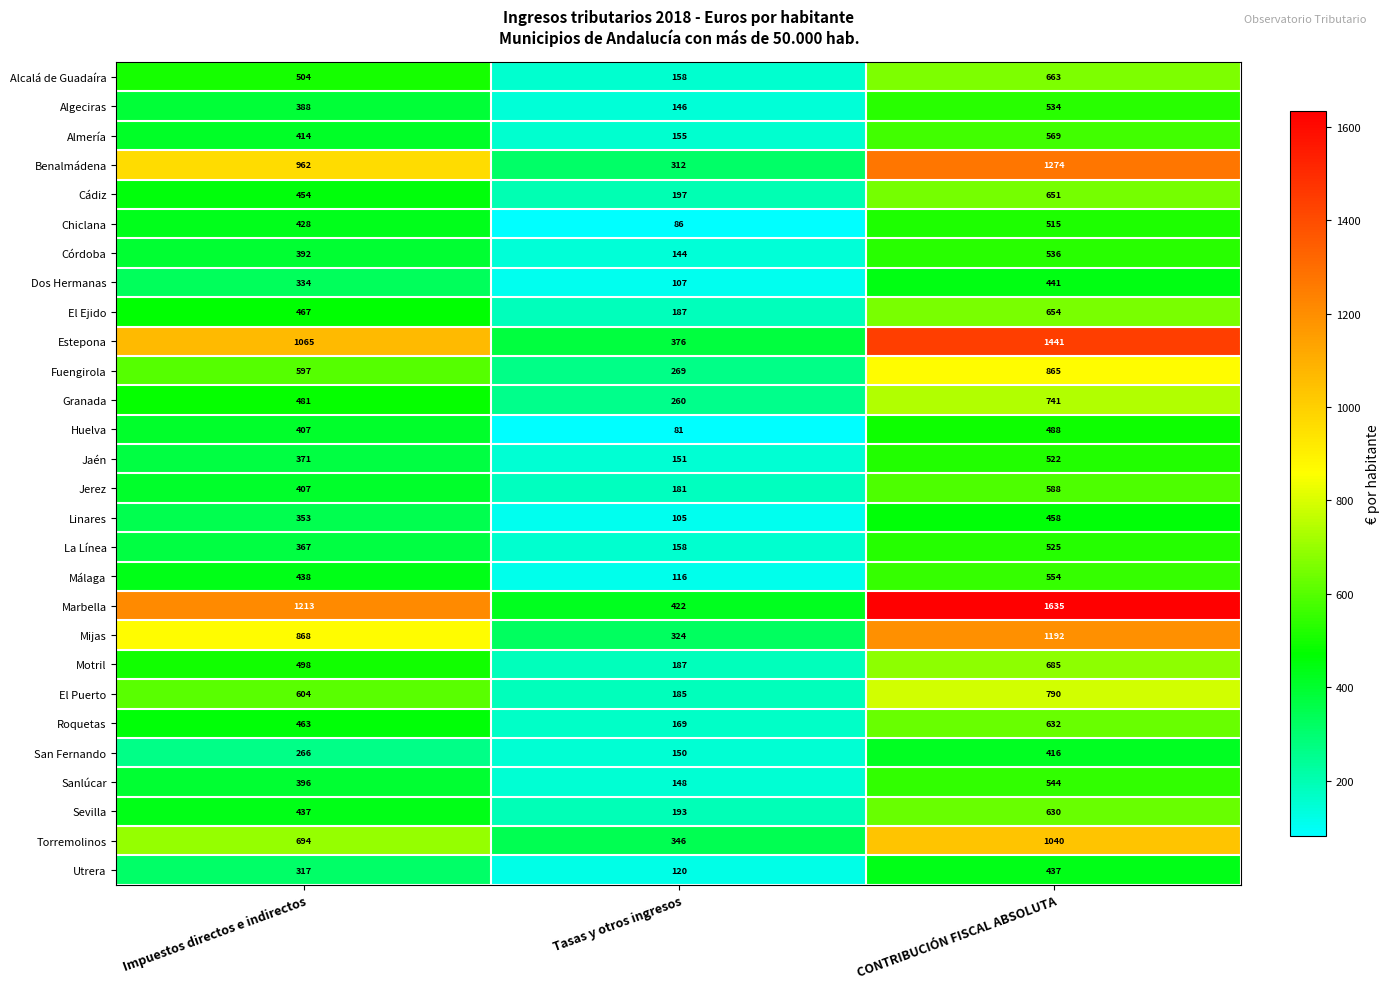

The Almería series shows 569 at CONTRIBUCIÓN FISCAL ABSOLUTA. True or false?

True